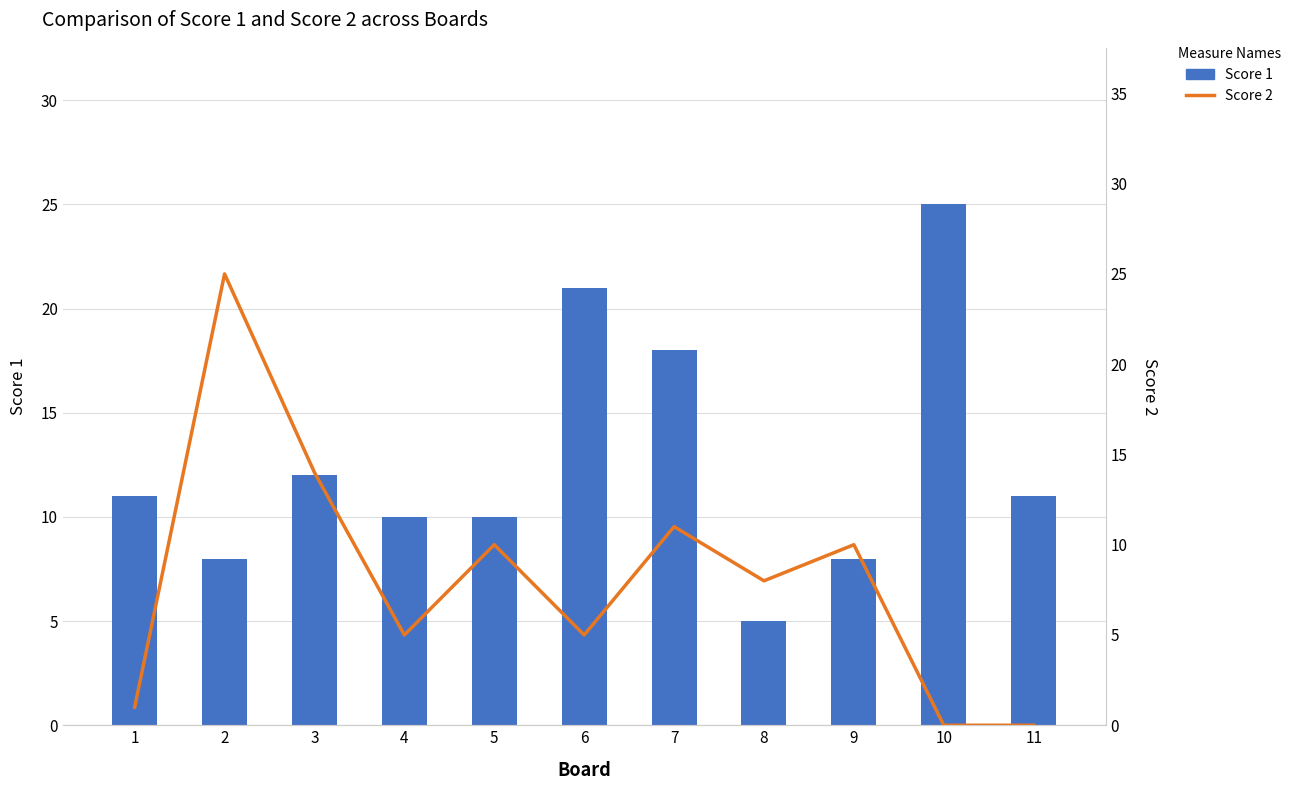

The value of Score 1 at 4 is 5. True or false?

False